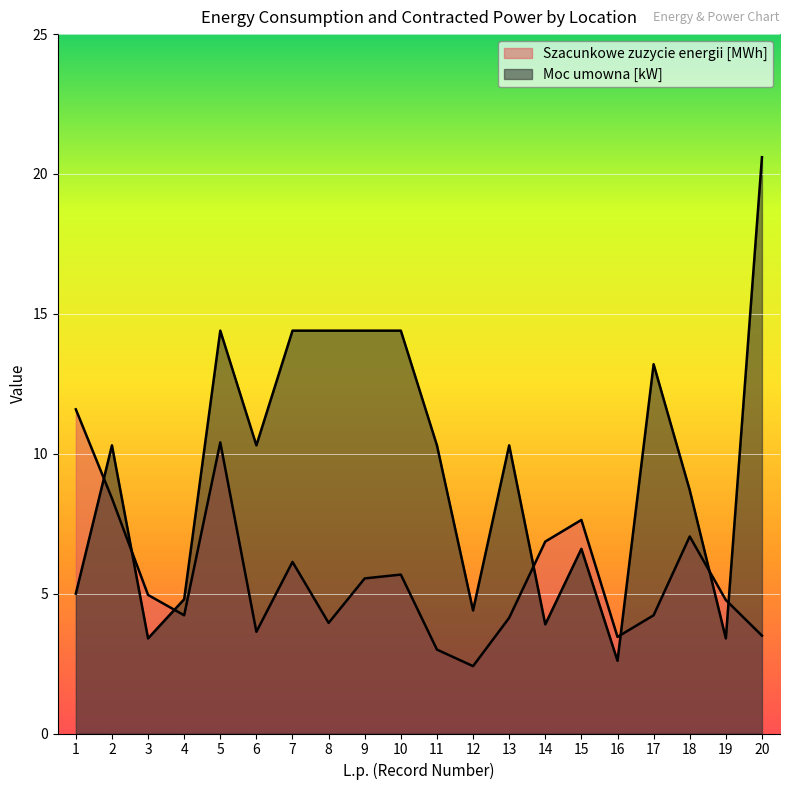

Which series has the widest spread of values?

Moc umowna [kW]